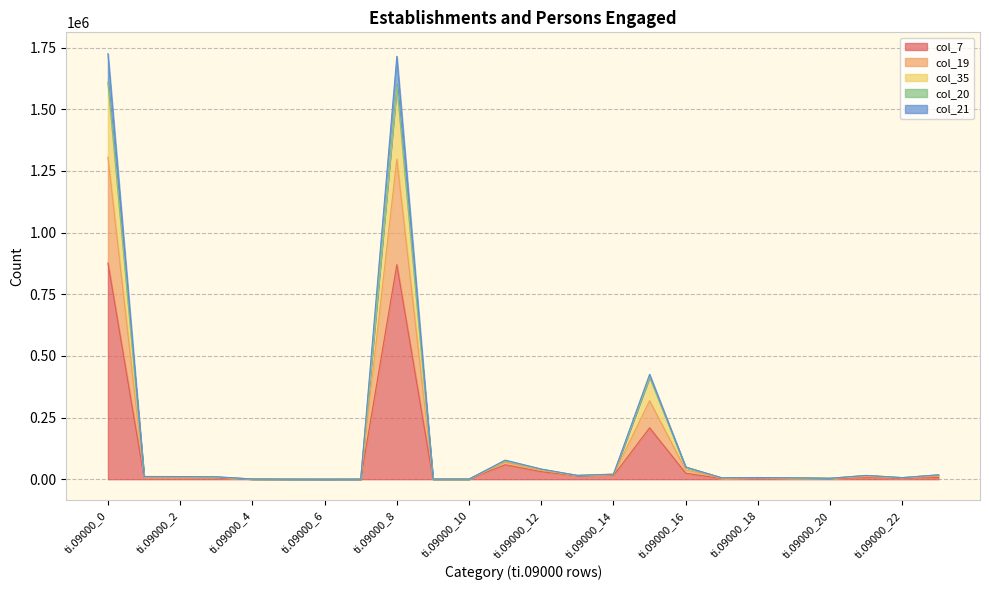

The col_35 series shows 15112 at ti.09000_21. True or false?

True